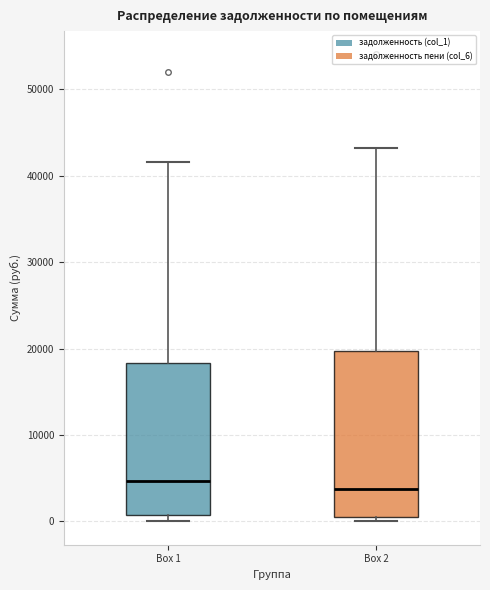

Which box is the tallest, from its lower edge to its upper edge?

Box 2